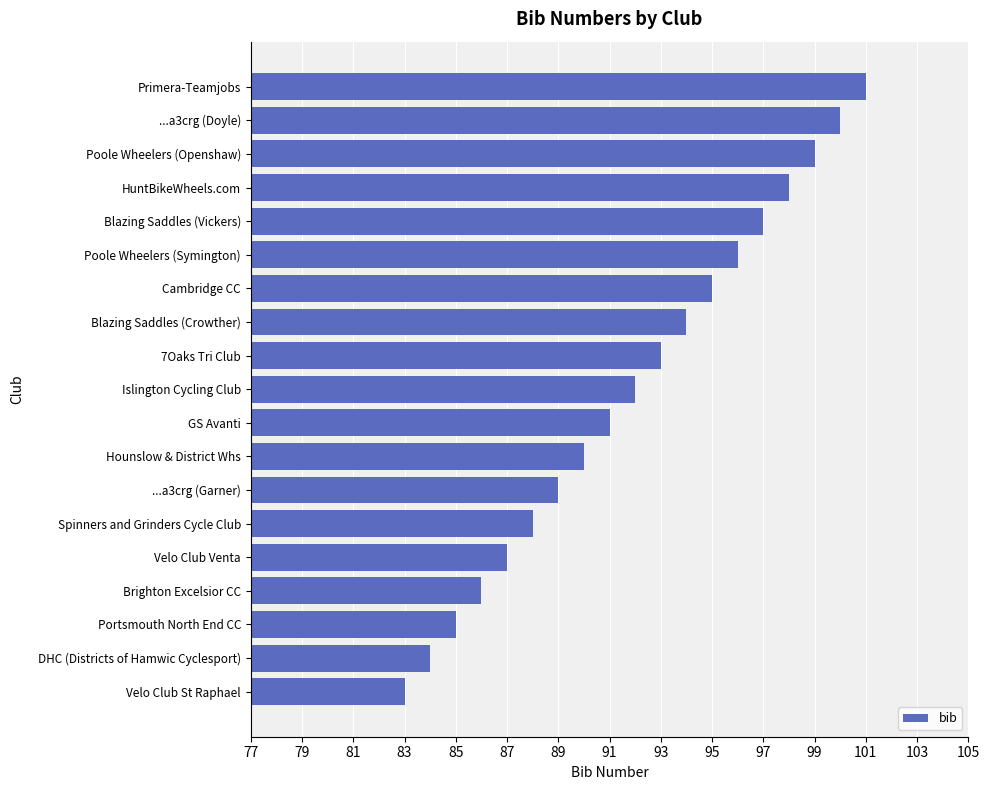

Reading bottom to top, extract all data points from this chart.

Velo Club St Raphael=83	DHC (Districts of Hamwic Cyclesport)=84	Portsmouth North End CC=85	Brighton Excelsior CC=86	Velo Club Venta=87	Spinners and Grinders Cycle Club=88	...a3crg (Garner)=89	Hounslow & District Whs=90	GS Avanti=91	Islington Cycling Club=92	7Oaks Tri Club=93	Blazing Saddles (Crowther)=94	Cambridge CC=95	Poole Wheelers (Symington)=96	Blazing Saddles (Vickers)=97	HuntBikeWheels.com=98	Poole Wheelers (Openshaw)=99	...a3crg (Doyle)=100	Primera-Teamjobs=101